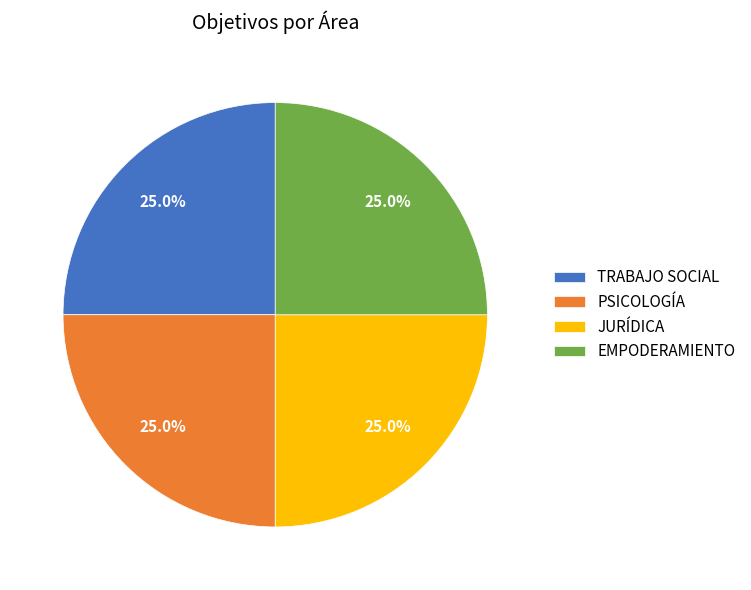

What percentage do PSICOLOGÍA and JURÍDICA together represent?

50.0%